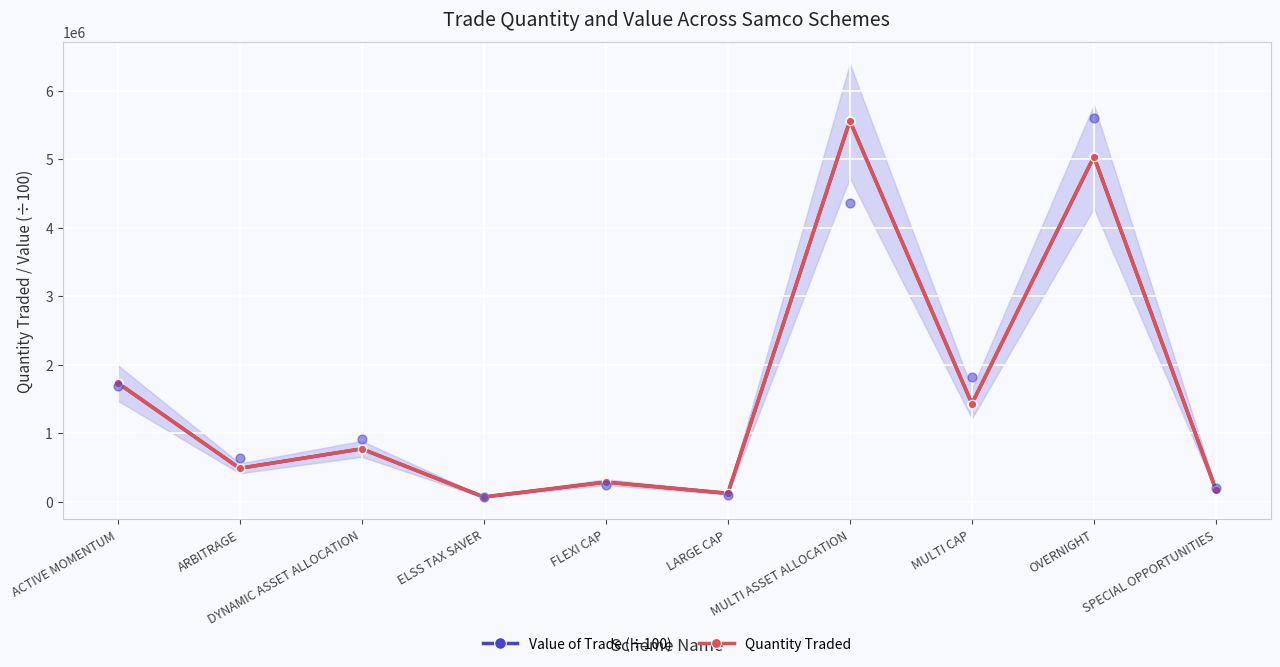

What is the total value across all series at FLEXI CAP?

565955.8